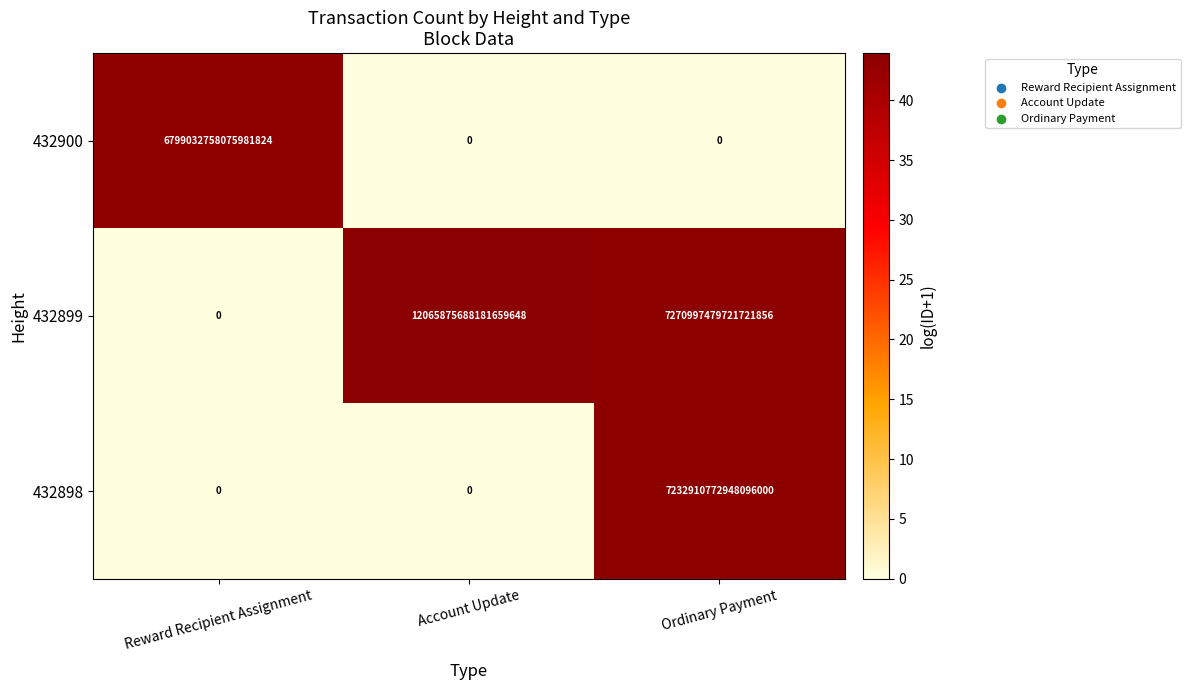

At how many categories does at least one series exceed 5949400410918684672?

3